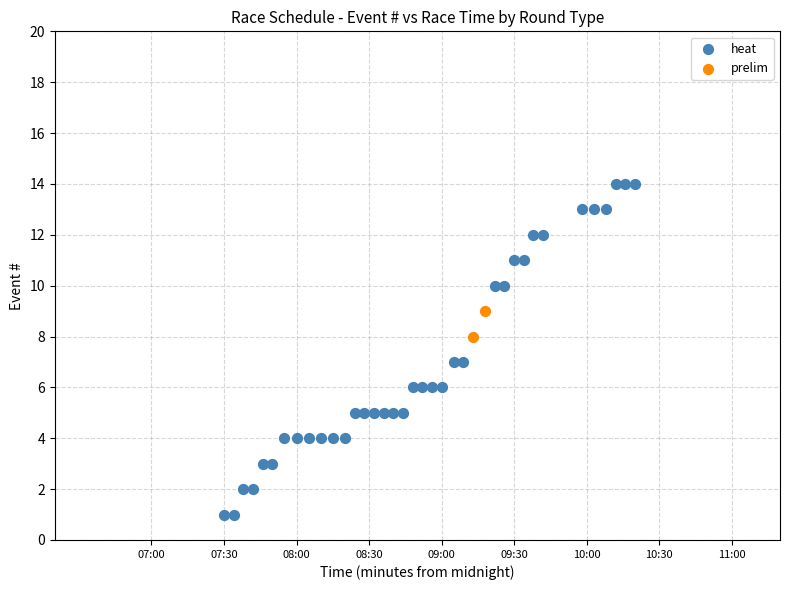

Which series reaches the minimum Y coordinate?

heat